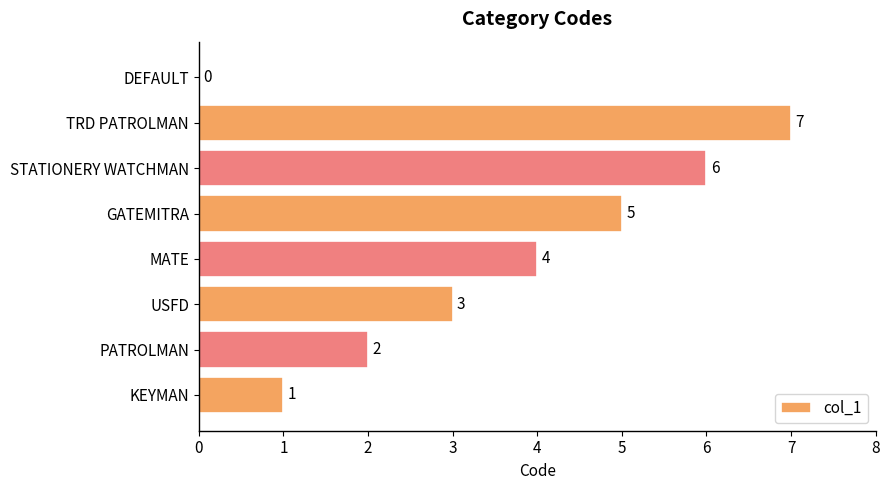

Which category has the highest value across all series?

TRD PATROLMAN